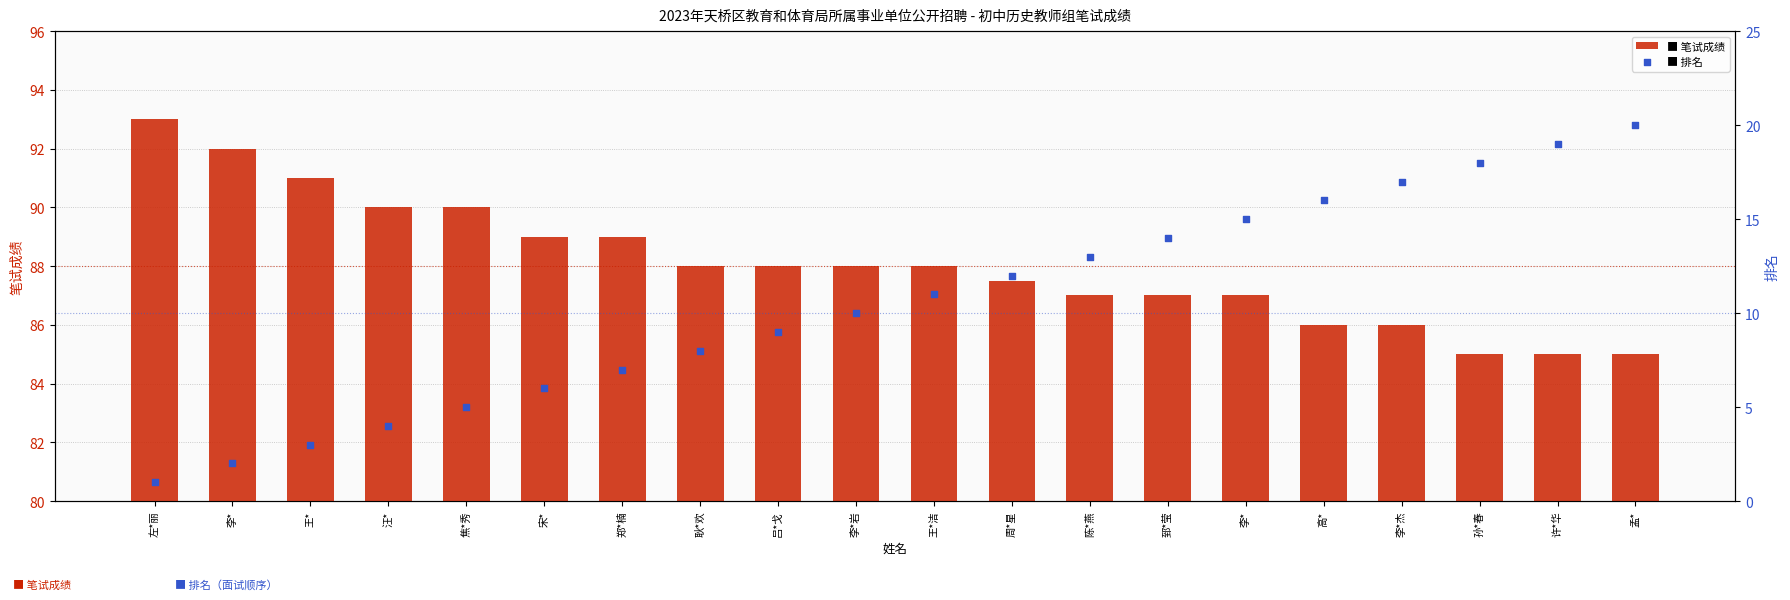

Which series has the largest Y range (max minus min)?

排名